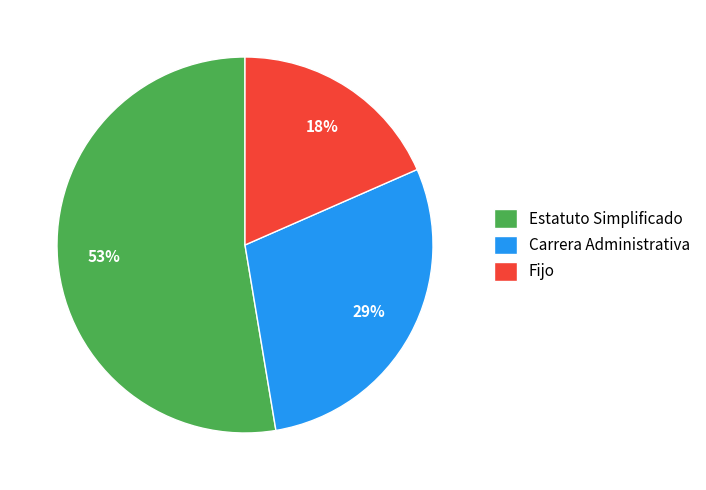

Between Fijo and Carrera Administrativa, which is larger?

Carrera Administrativa